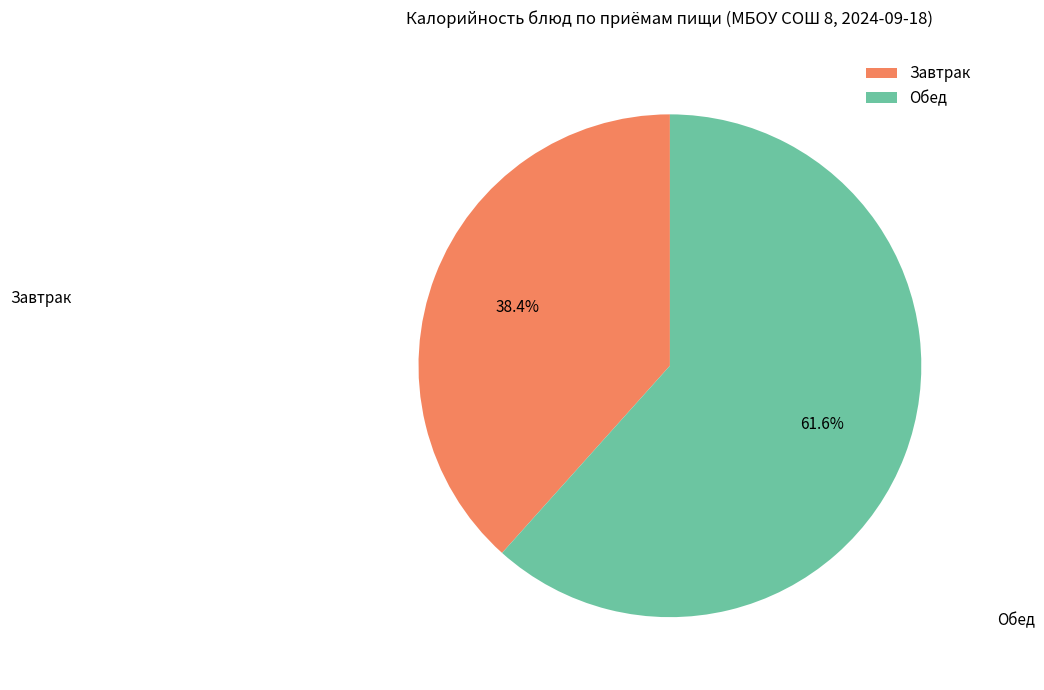

Approximately how many times larger is the value at Обед compared to Завтрак?

1.6